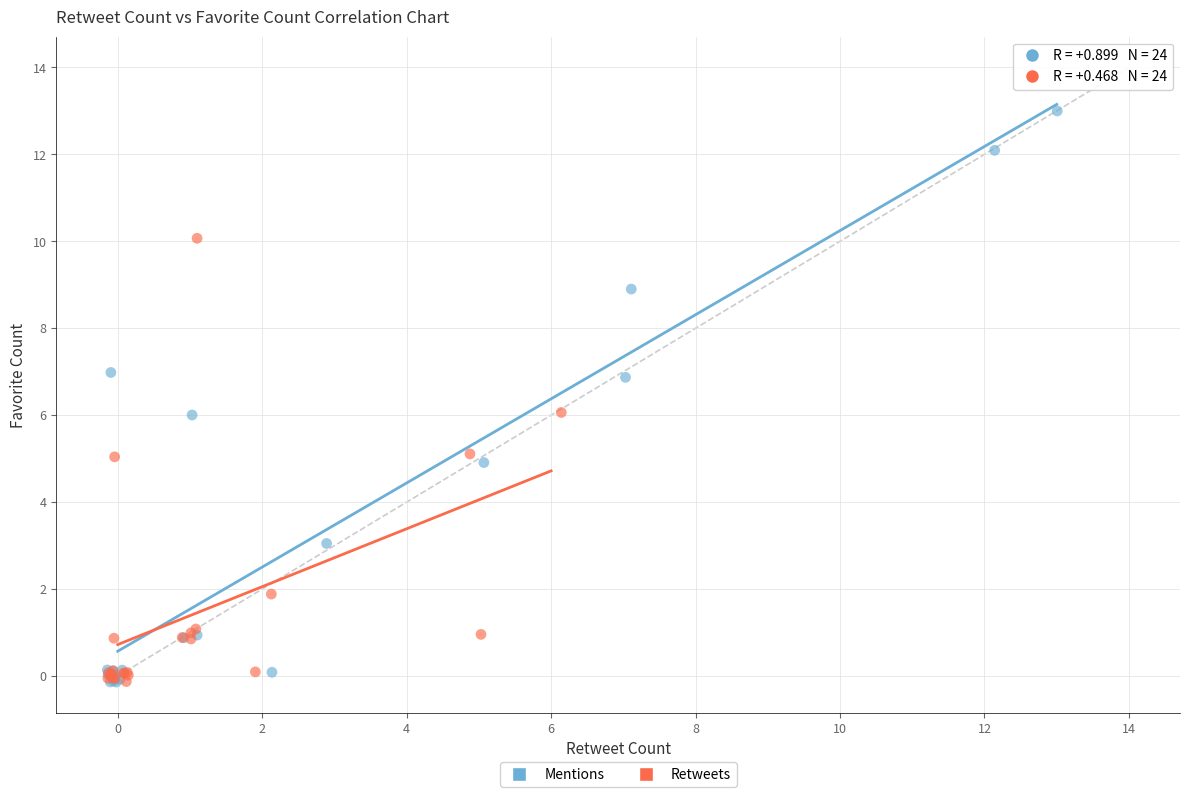

Which series contains the highest Y value?

Mentions